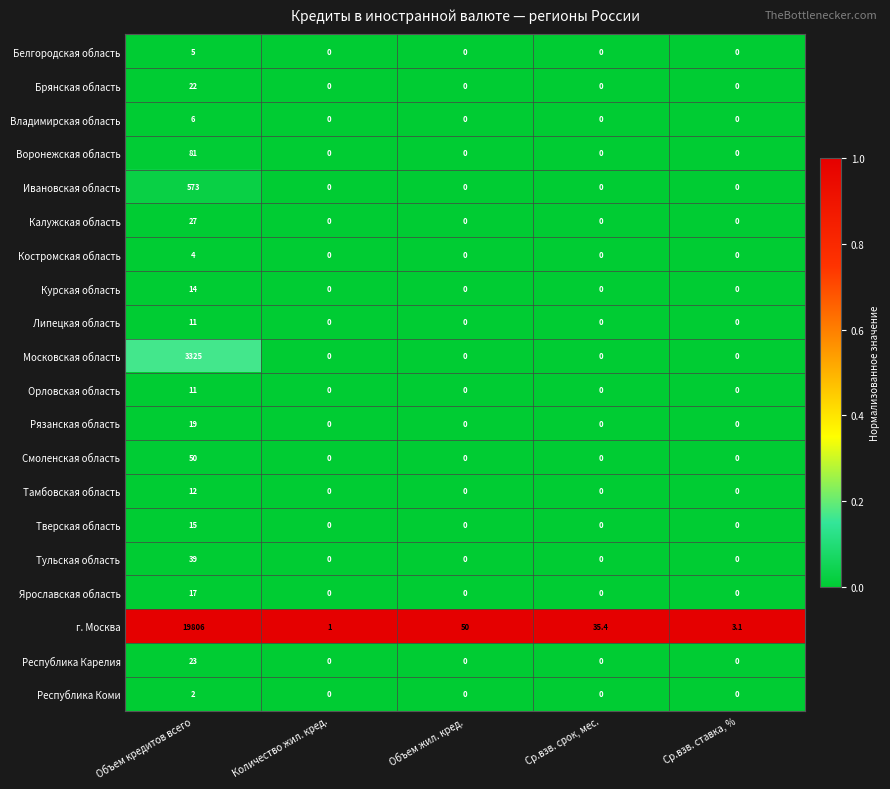

Between Объем жил. кред. and Ср.взв. ставка, %, which series saw the biggest shift?

г. Москва